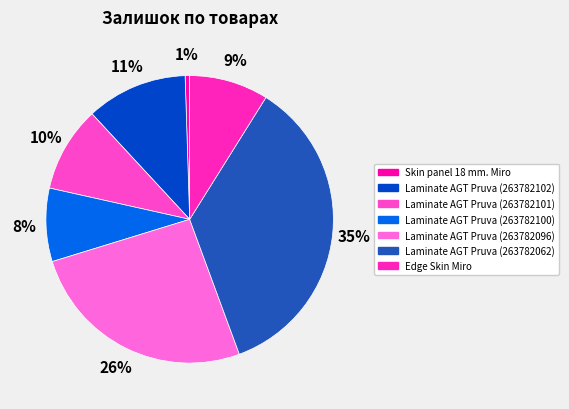

Count the number of slices in the pie.

7